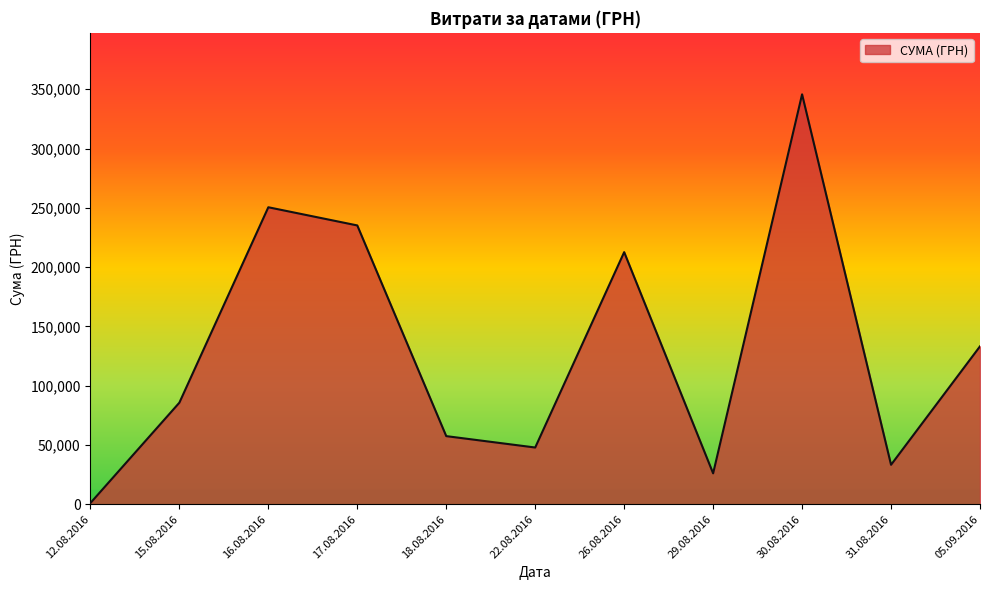

At which category does the chart reach its minimum across all series?

12.08.2016